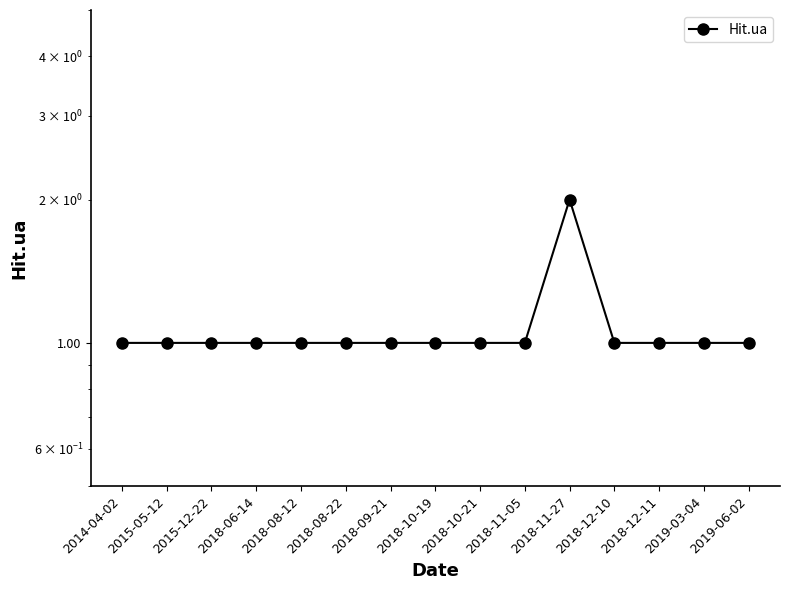

Reading right to left, extract all data points from this chart.

2019-06-02=1	2019-03-04=1	2018-12-11=1	2018-12-10=1	2018-11-27=2	2018-11-05=1	2018-10-21=1	2018-10-19=1	2018-09-21=1	2018-08-22=1	2018-08-12=1	2018-06-14=1	2015-12-22=1	2015-05-12=1	2014-04-02=1